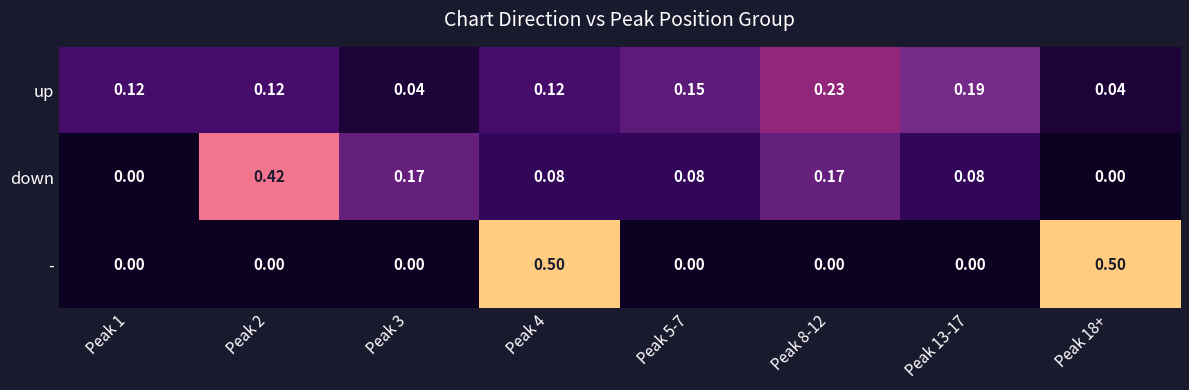

Which series has the largest total across all categories?

up